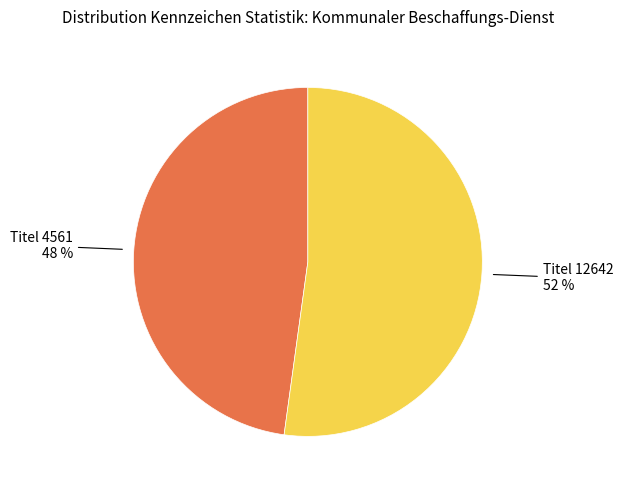

To the nearest percent, what is the difference between the largest and smallest slice percentages?

4%